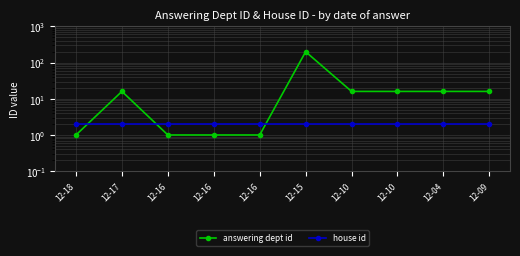

What is the maximum value shown in the chart?

200